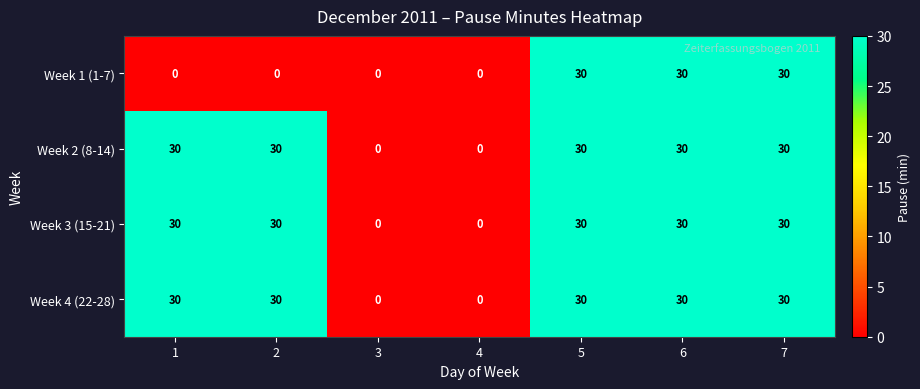

What is the spread (max minus min) of values at 2?

30